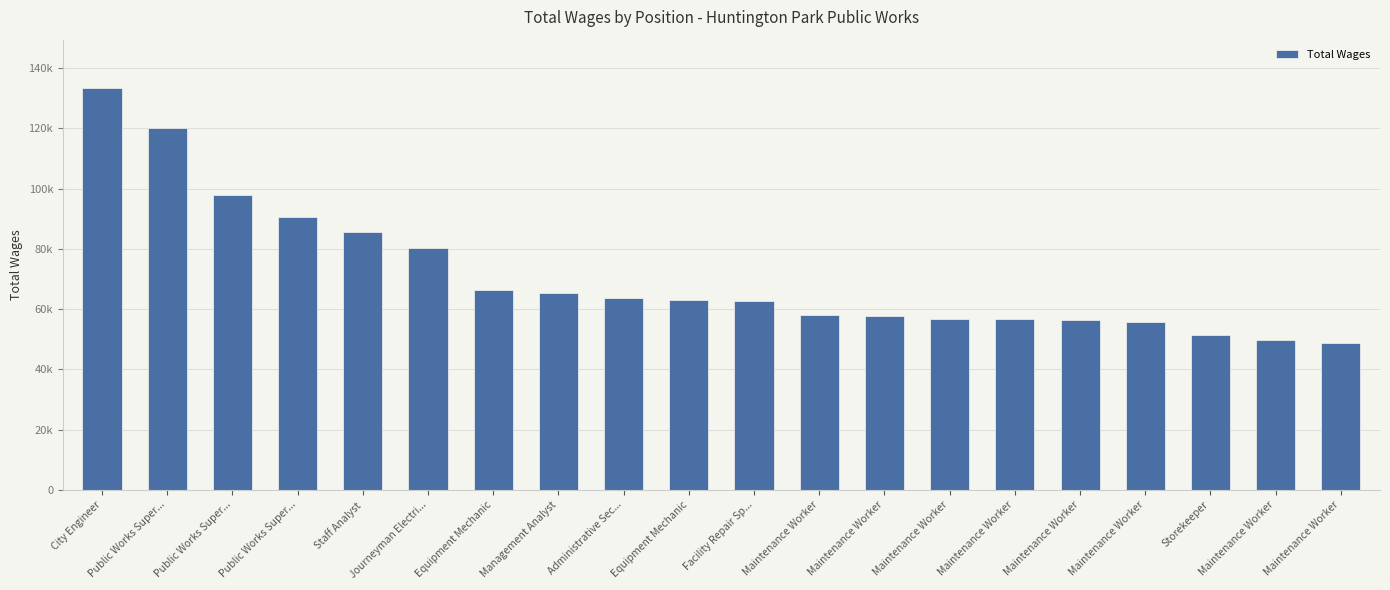

Are the bars horizontal?

No